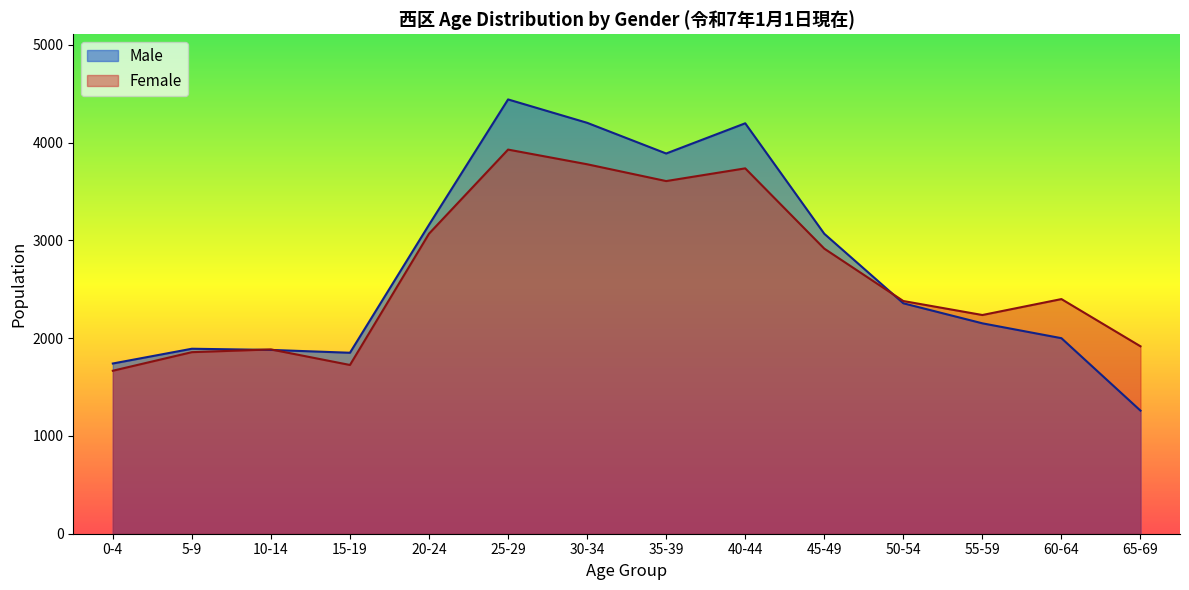

True or false: Female has more than 0 interior local peaks.

True